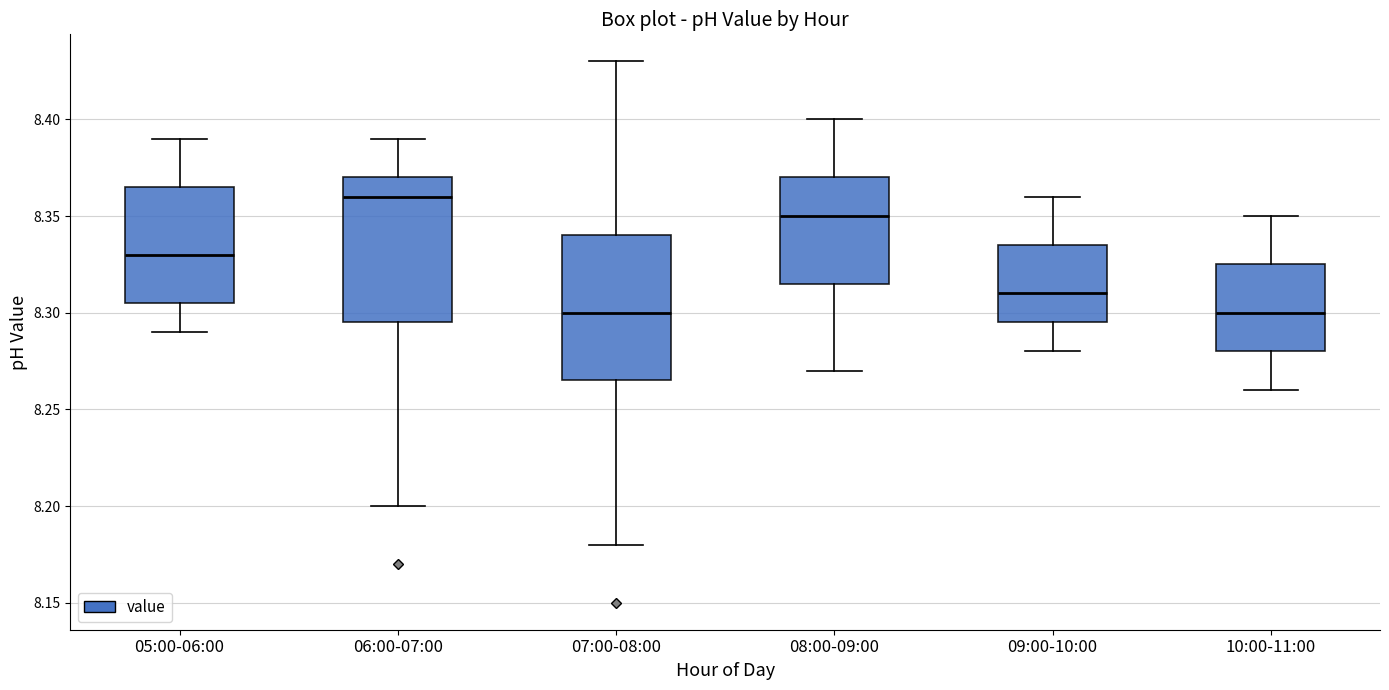

Reading left to right, transcribe this box plot: for each box, give where its median line is, the range the box spans, and where its two whiskers end, as read against the y-axis. The values are not printed on the chart, so give them approximately, as read against the axis.

05:00-06:00: median 8.330, box 8.305 to 8.365, whiskers 8.290 to 8.390
06:00-07:00: median 8.360, box 8.295 to 8.370, whiskers 8.200 to 8.390
07:00-08:00: median 8.300, box 8.265 to 8.340, whiskers 8.180 to 8.430
08:00-09:00: median 8.350, box 8.315 to 8.370, whiskers 8.270 to 8.400
09:00-10:00: median 8.310, box 8.295 to 8.335, whiskers 8.280 to 8.360
10:00-11:00: median 8.300, box 8.280 to 8.325, whiskers 8.260 to 8.350